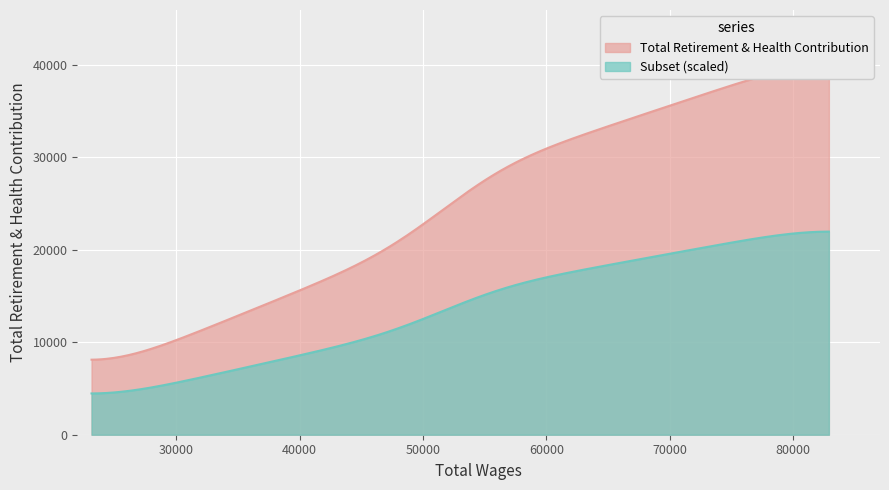

What is the lowest value of the Subset (scaled) series?

4462.0